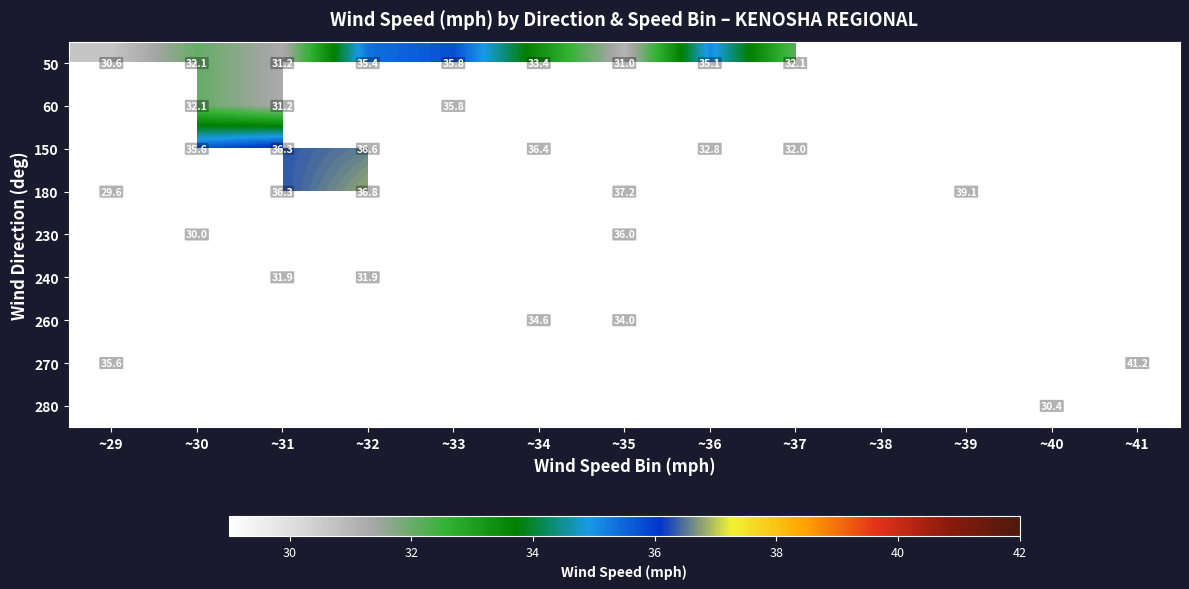

Is it true that 50 equals 31.0 at ~35?

True